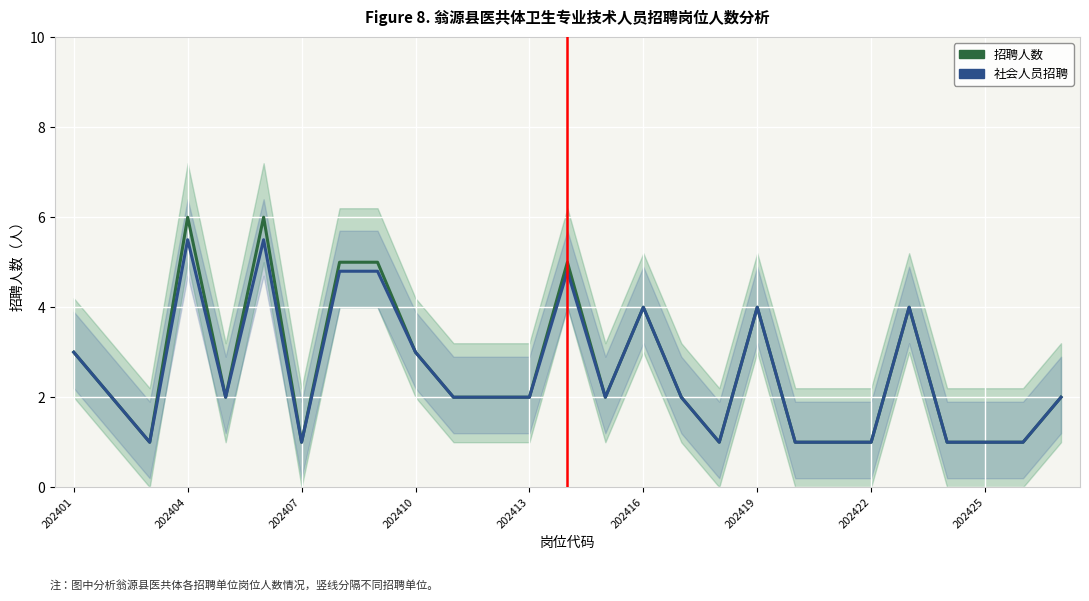

List the series in order of their overall mean, highest first.

招聘人数, 社会人员招聘